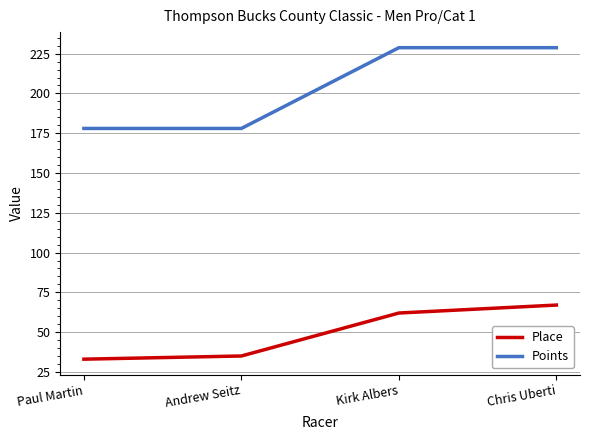

What position from the right is Kirk Albers?

2